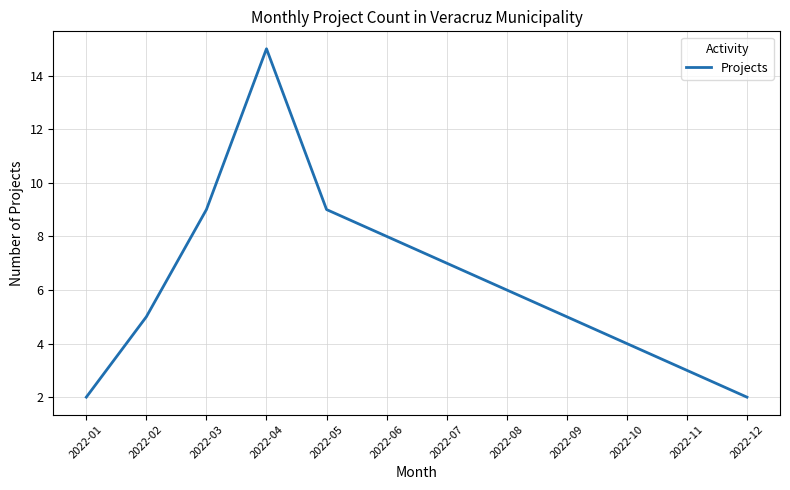

What is the change in value from 2022-08 to 2022-11?

-3